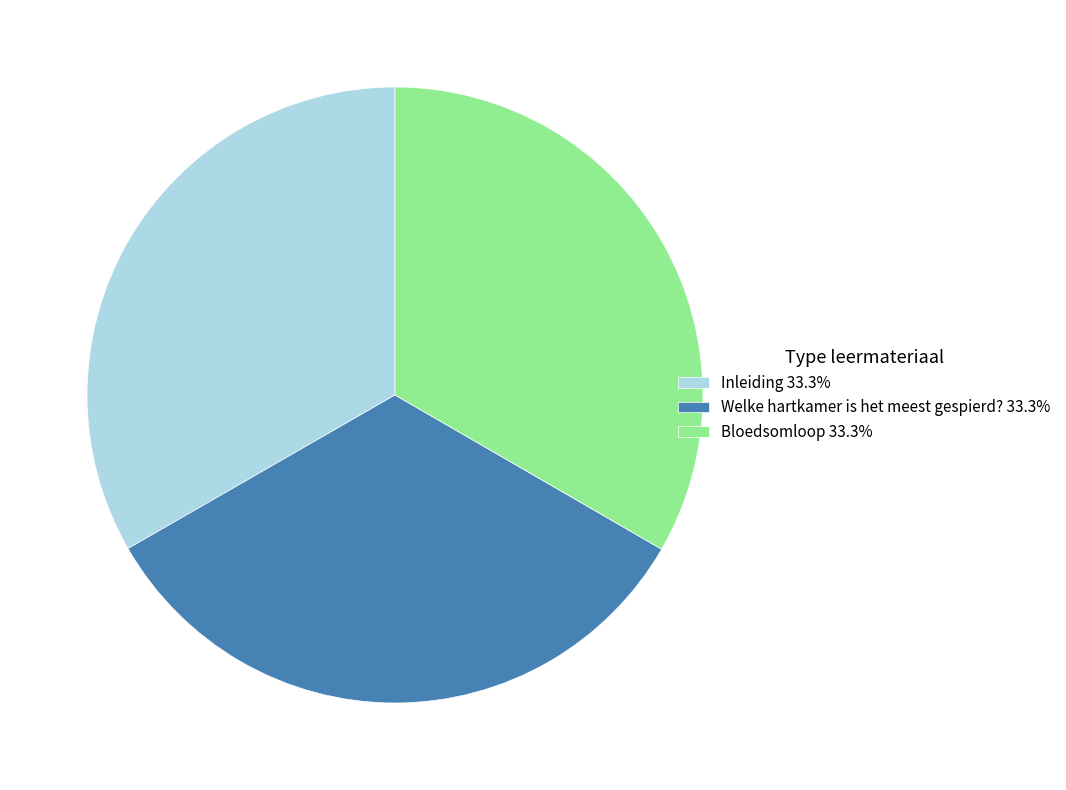

The Welke hartkamer is het meest gespierd? slice represents 24% of the pie. True or false?

False